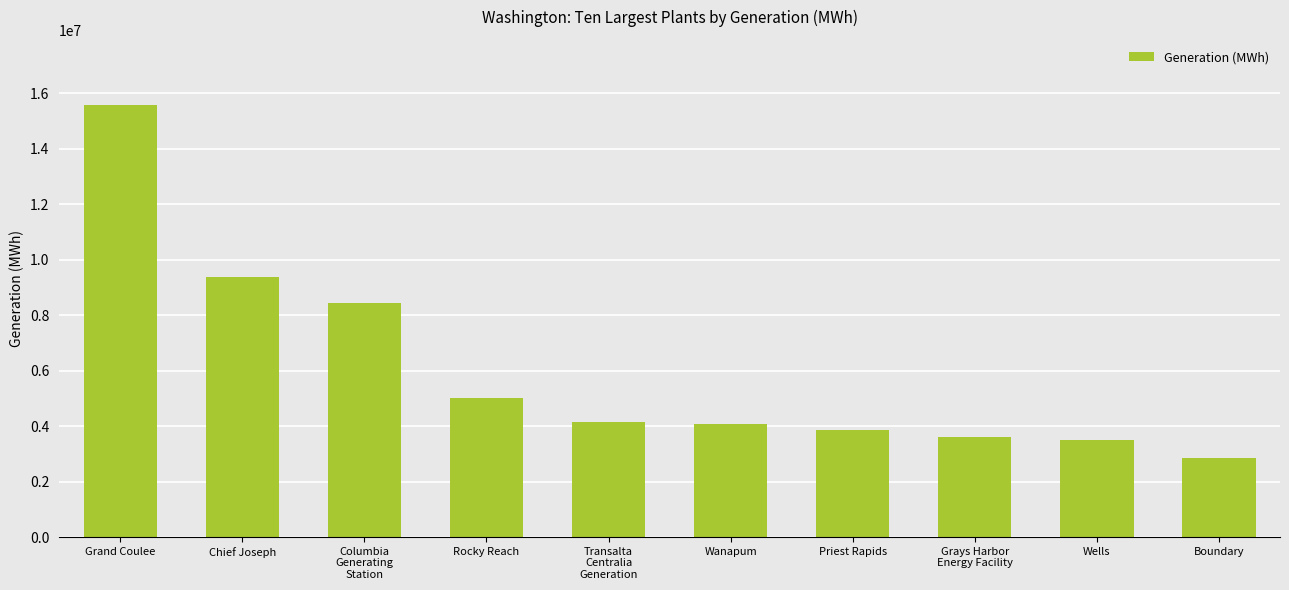

The chart shows a value of 8435018 at Columbia
Generating
Station. True or false?

True